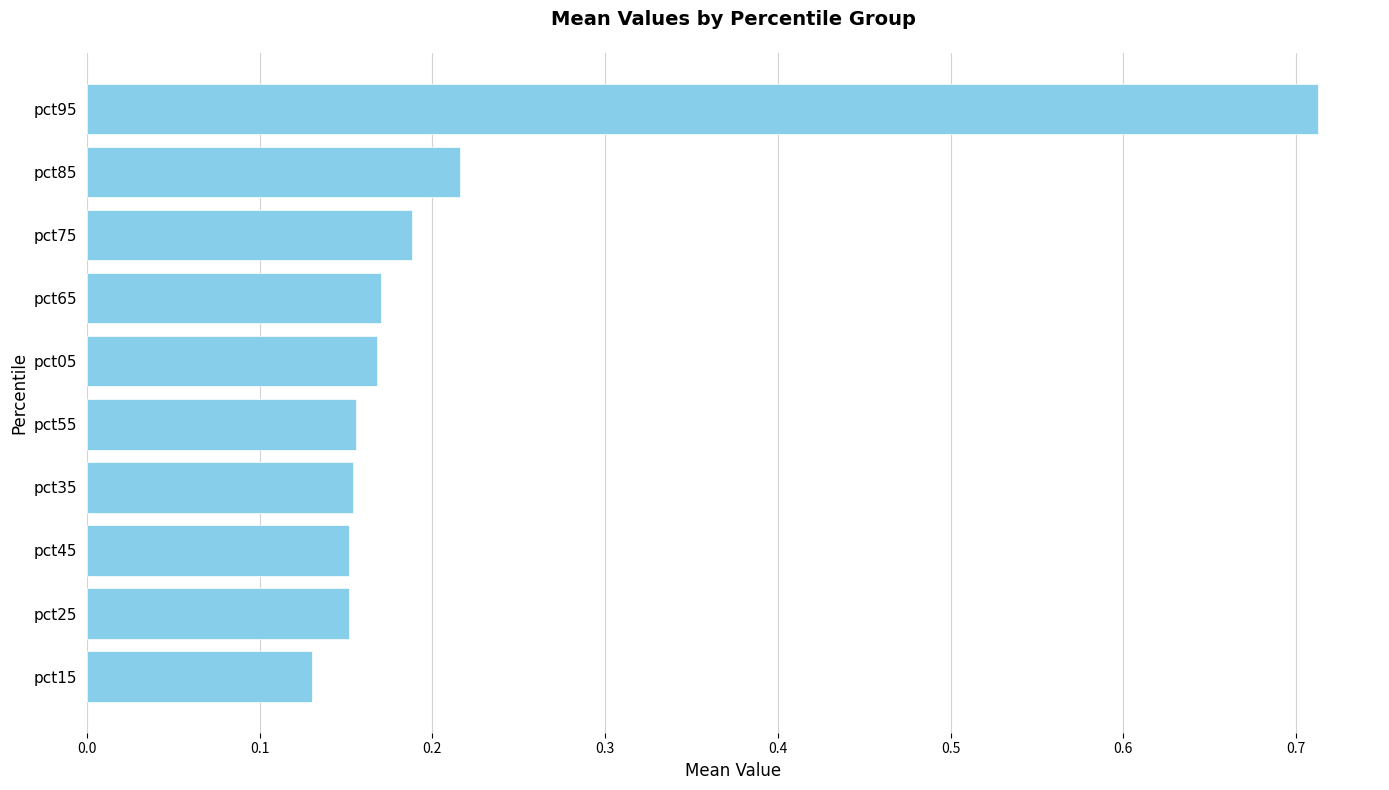

At which label is the value closest to 0?

pct15